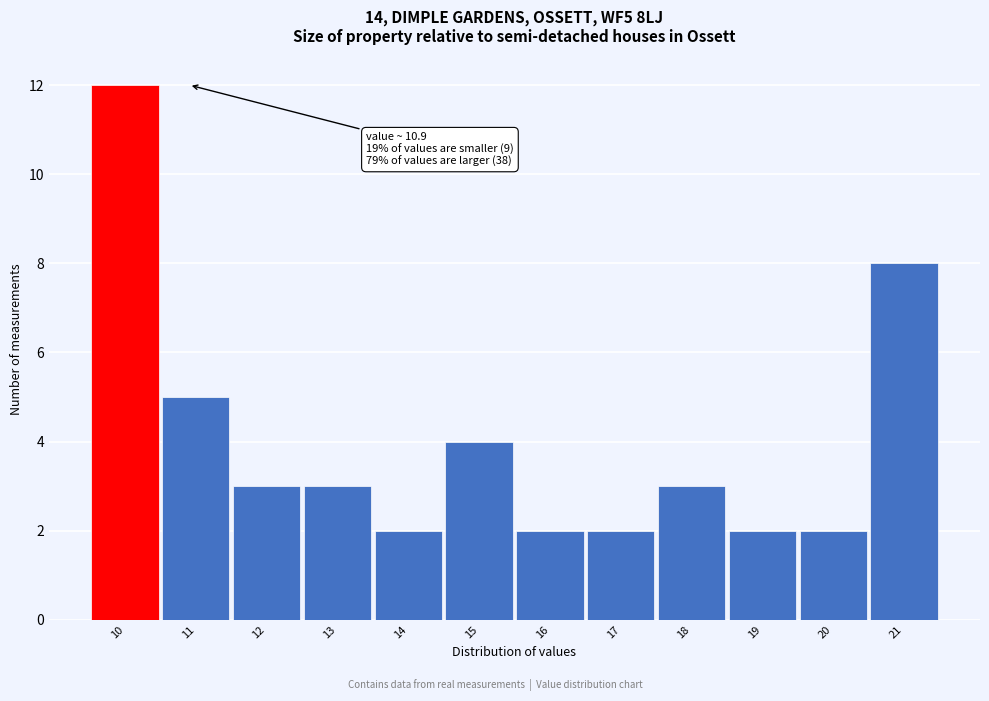

Reading left to right, transcribe all the data shown in this chart.

12	5	3	3	2	4	2	2	3	2	2	8